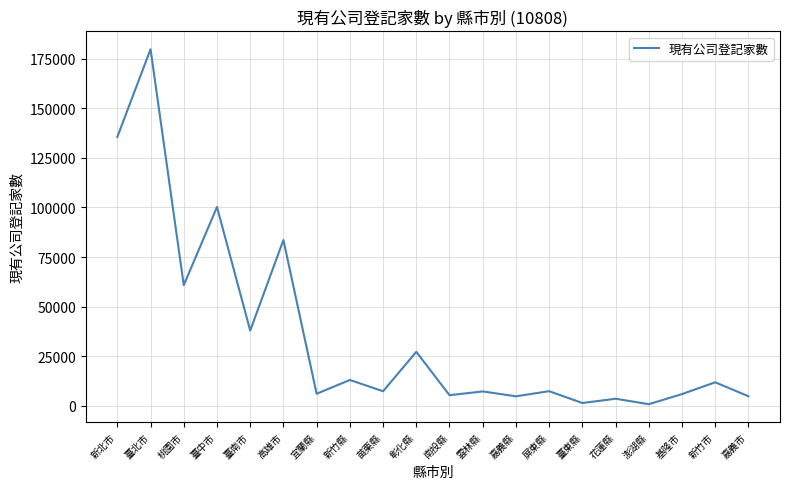

What is the greatest value displayed?

179699